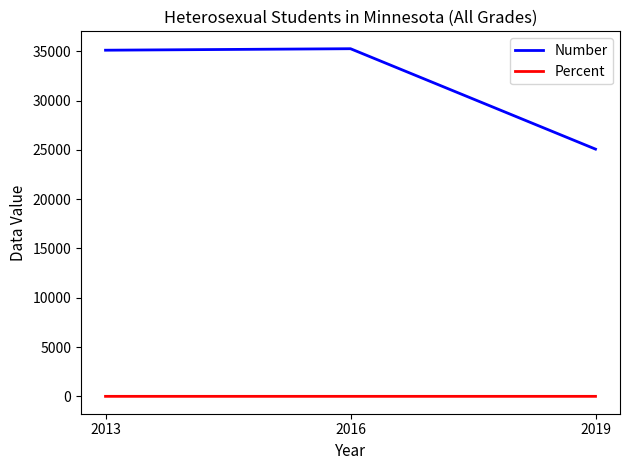

What is the maximum value for Percent?

0.5